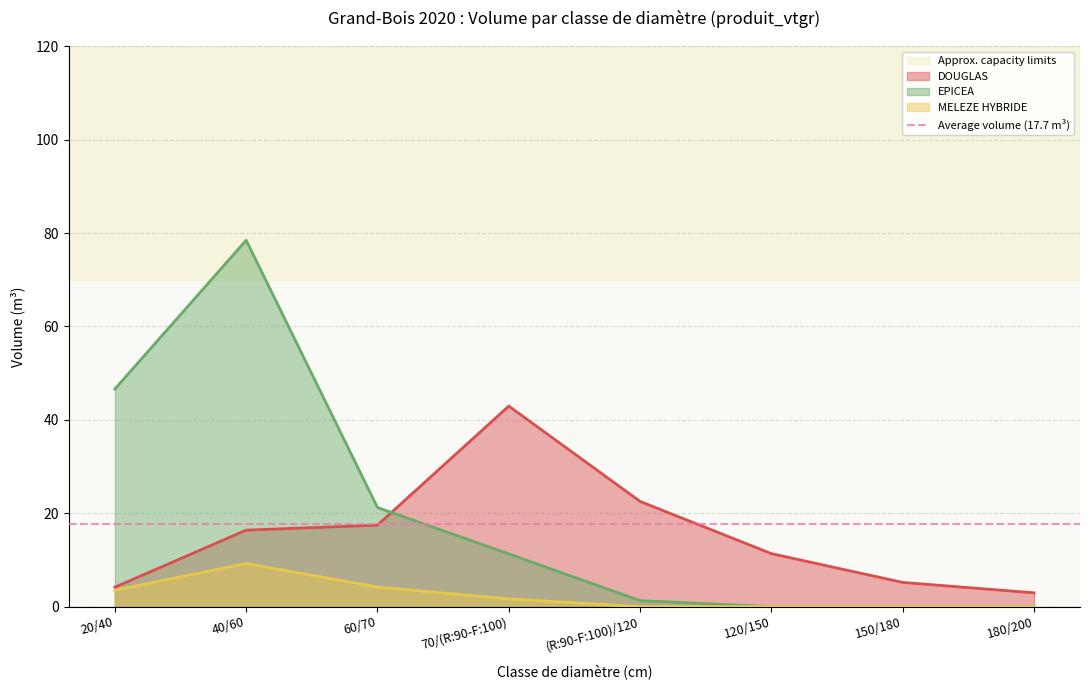

Reading left to right, list all the values displayed in this chart.

DOUGLAS: 4.2	16.4	17.5	43.0	22.5	11.4	5.2	3.0
EPICEA: 46.6	78.5	21.2	11.3	1.3	0.0	0.0	0.0
MELEZE HYBRIDE: 3.5	9.2	4.2	1.7	0.0	0.0	0.0	0.0